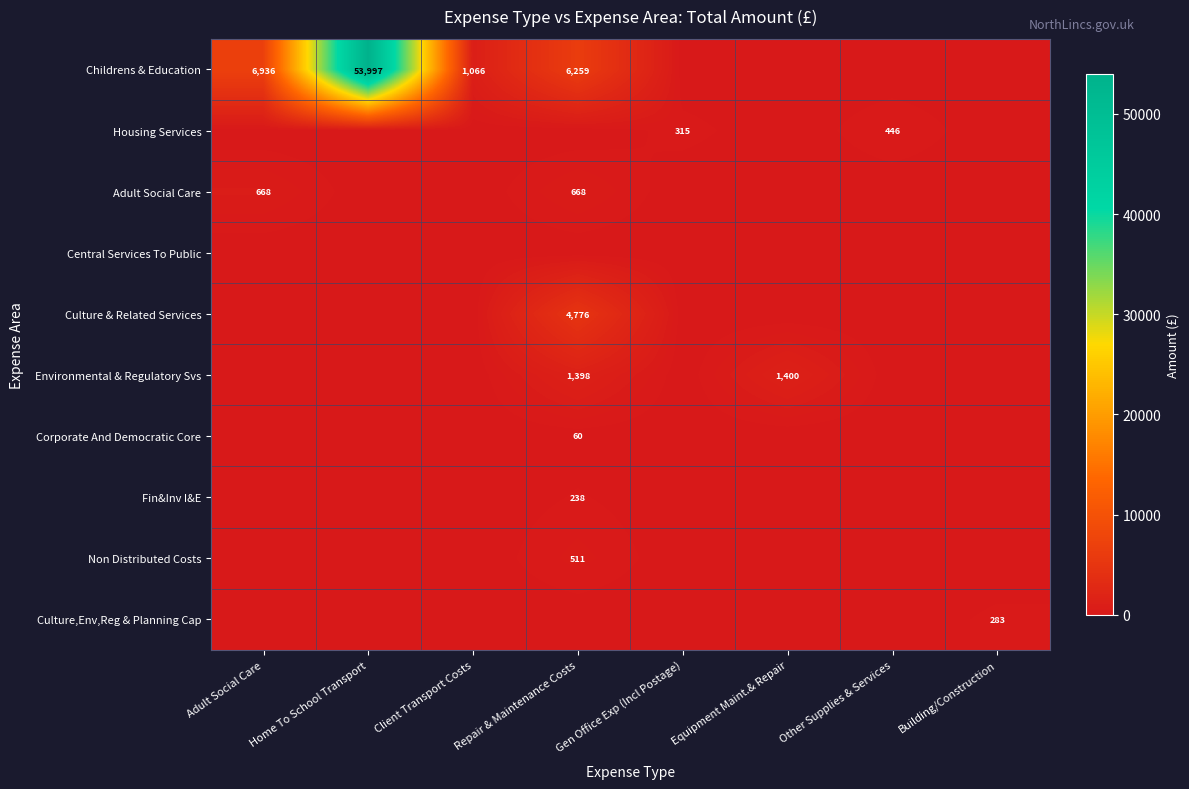

What is the spread (max minus min) of values at Repair & Maintenance Costs?

6258.7